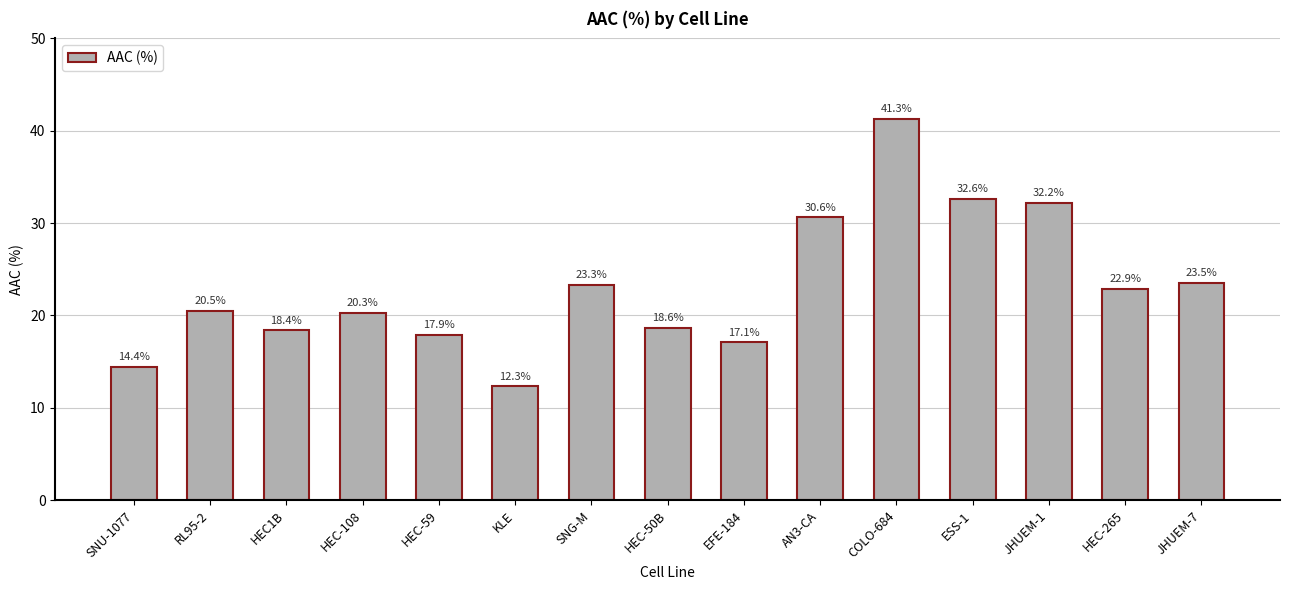

How many series are shown in this chart?

1